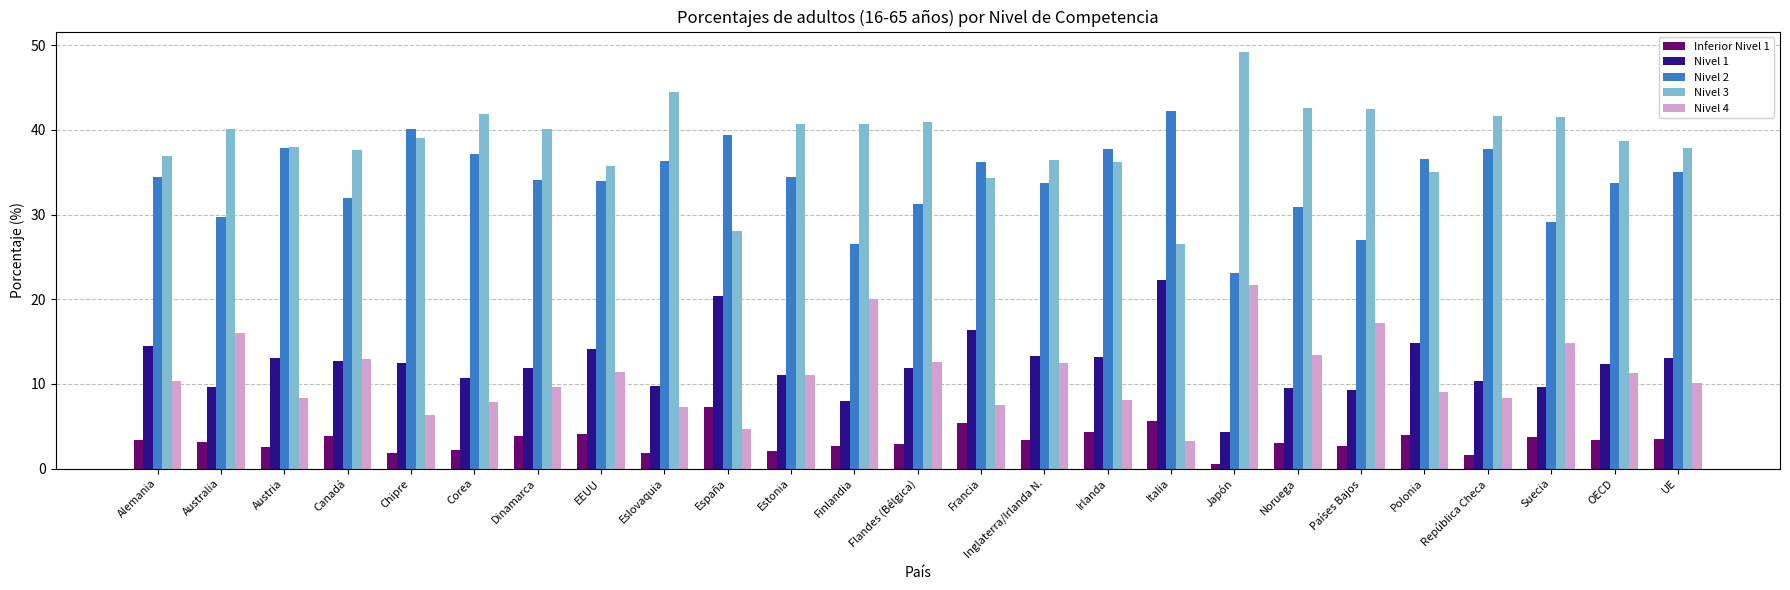

What is the label of the 14th bar from the left?

Francia